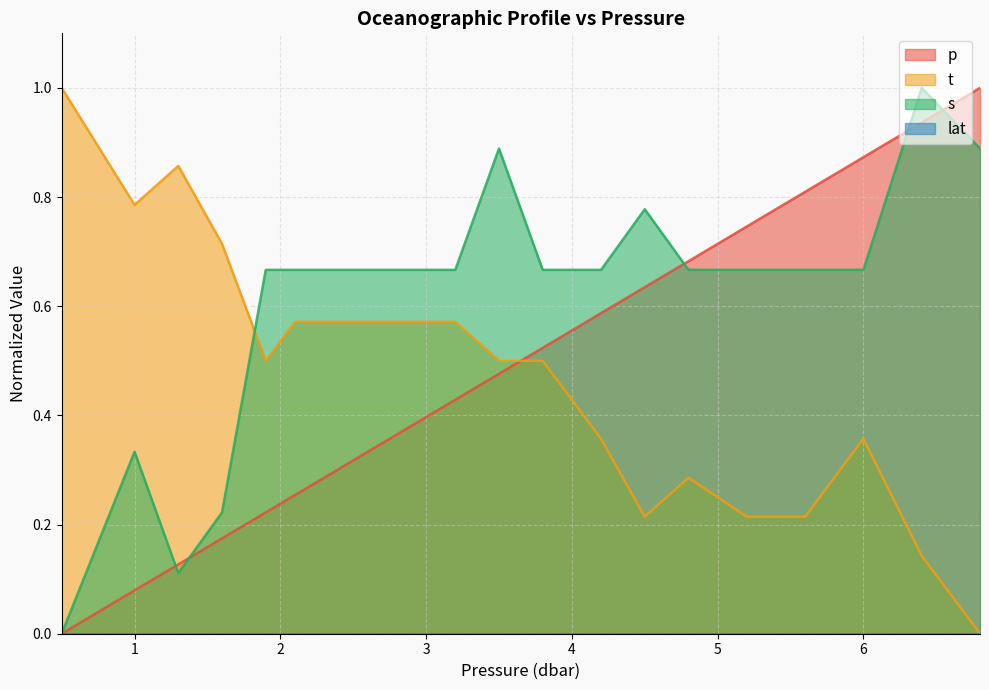

What is the label of the 2nd point from the right?

6.4